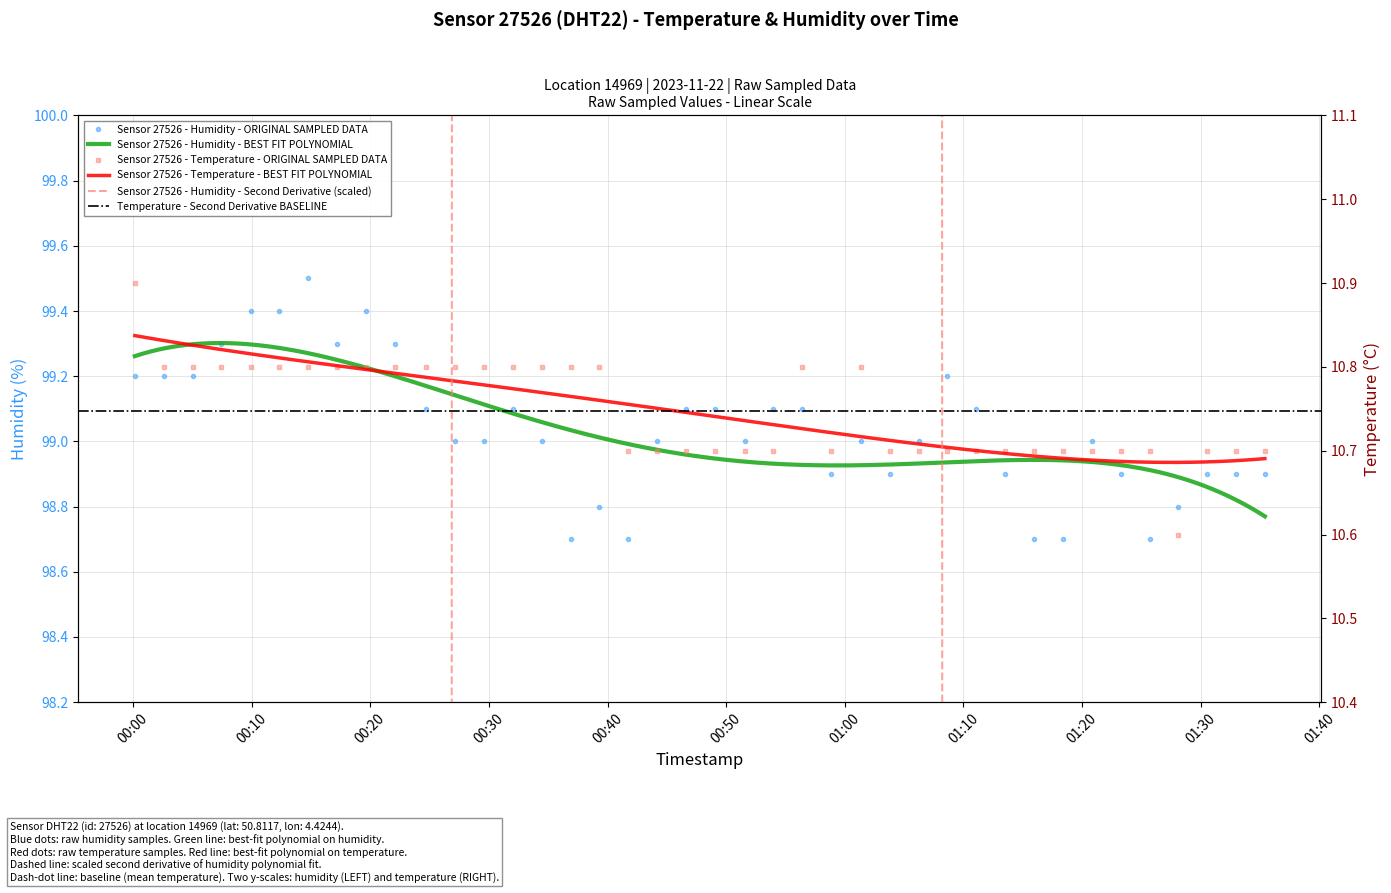

Reading left to right, extract all data points from this chart.

temperature: 10.9	10.8	10.8	10.8	10.8	10.8	10.8	10.8	10.8	10.8	10.8	10.8	10.8	10.8	10.8	10.8	10.8	10.7	10.7	10.7	10.7	10.7	10.7	10.8	10.7	10.8	10.7	10.7	10.7	10.7	10.7	10.7	10.7	10.7	10.7	10.7	10.6	10.7	10.7	10.7
humidity: 99.2	99.2	99.2	99.3	99.4	99.4	99.5	99.3	99.4	99.3	99.1	99.0	99.0	99.1	99.0	98.7	98.8	98.7	99.0	99.1	99.1	99.0	99.1	99.1	98.9	99.0	98.9	99.0	99.2	99.1	98.9	98.7	98.7	99.0	98.9	98.7	98.8	98.9	98.9	98.9